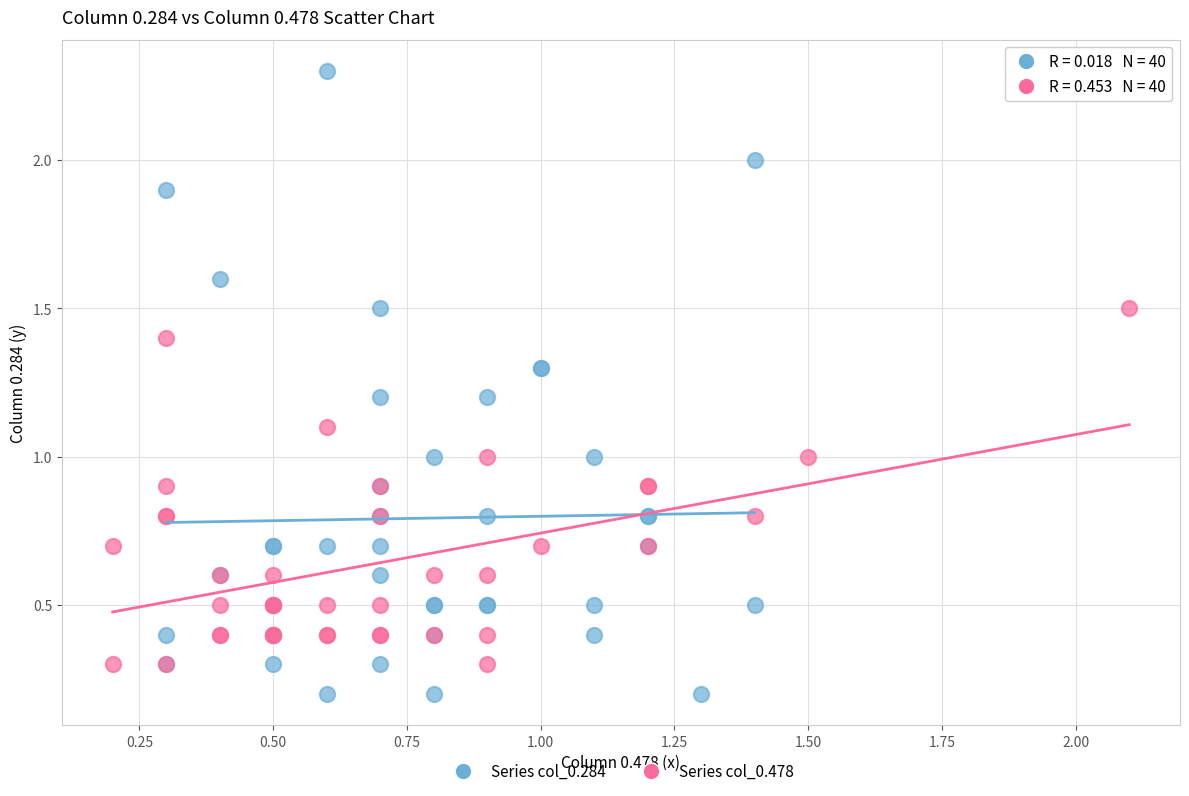

Which series reaches the maximum Y coordinate?

Series col_0.284